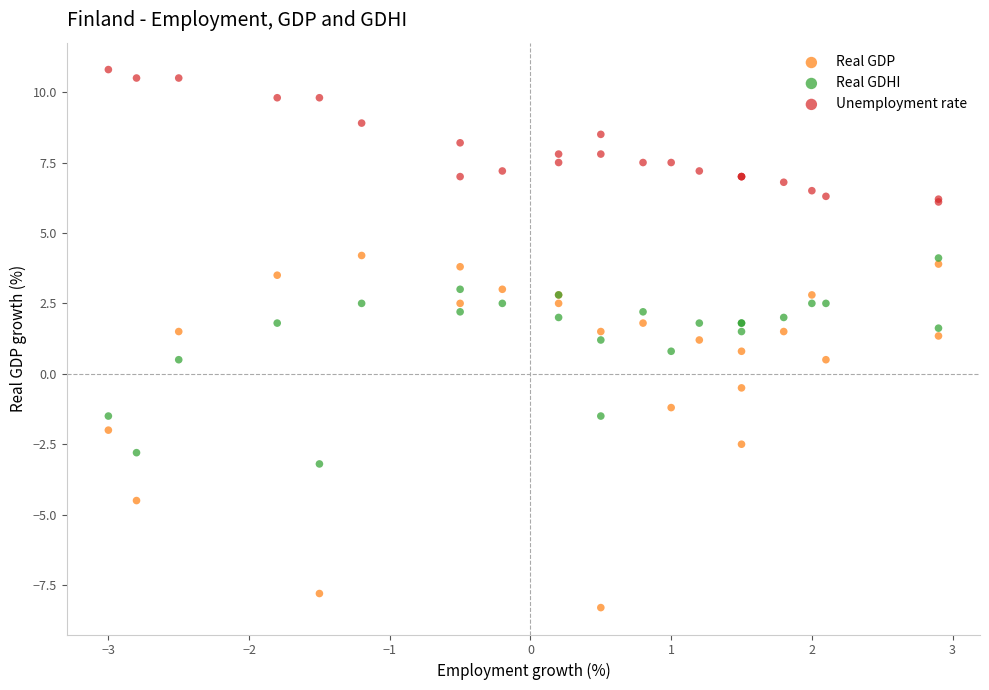

Which series has the widest spread of Y values?

Real GDP